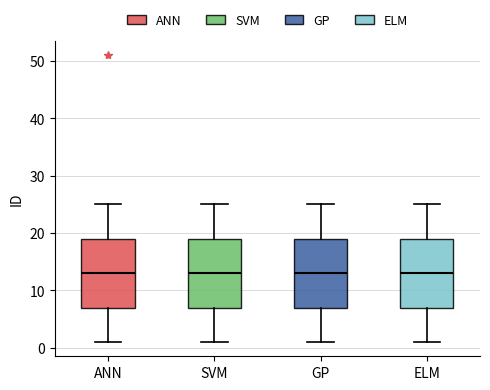

Reading left to right, transcribe this box plot: for each box, give where its median line is, the range the box spans, and where its two whiskers end, as read against the y-axis. The values are not printed on the chart, so give them approximately, as read against the axis.

ANN: median 13, box 7 to 19, whiskers 1 to 25
SVM: median 13, box 7 to 19, whiskers 1 to 25
GP: median 13, box 7 to 19, whiskers 1 to 25
ELM: median 13, box 7 to 19, whiskers 1 to 25